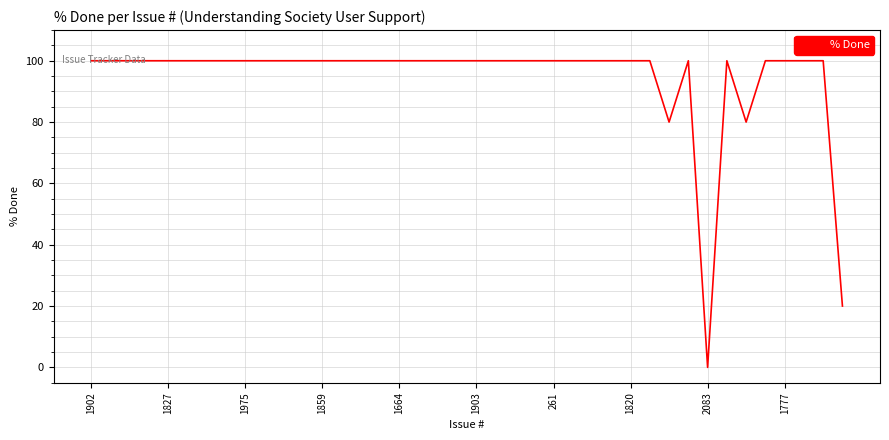

What is the maximum value shown in the chart?

100